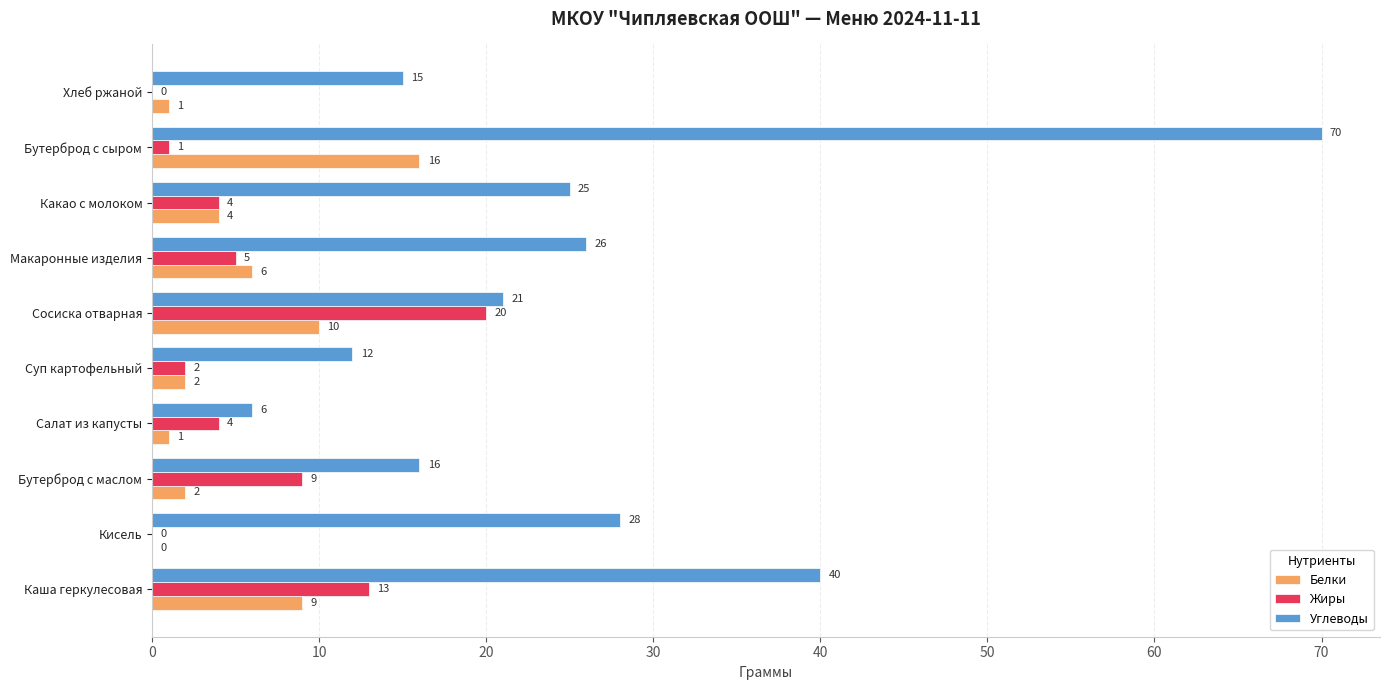

How many values in Белки are above zero?

9